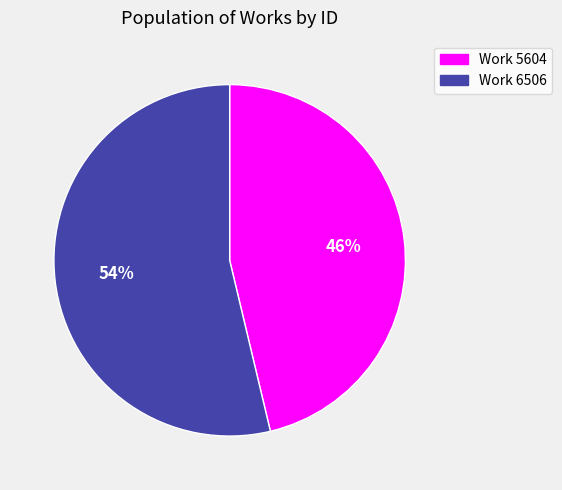

To the nearest percent, what is the average slice percentage?

50%